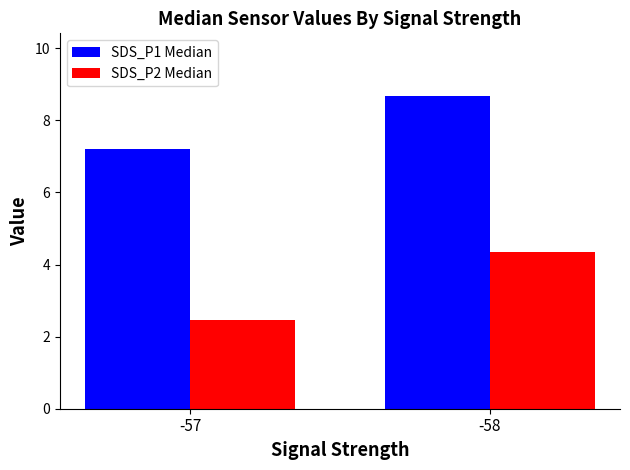

What is the difference between the maximum and minimum values in the SDS_P1 Median series?

1.5